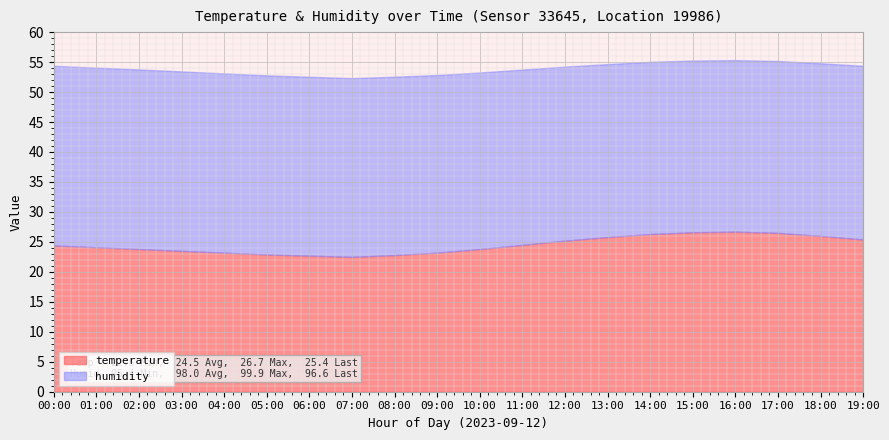

The value of temperature at 13:00 is 25.8. True or false?

True